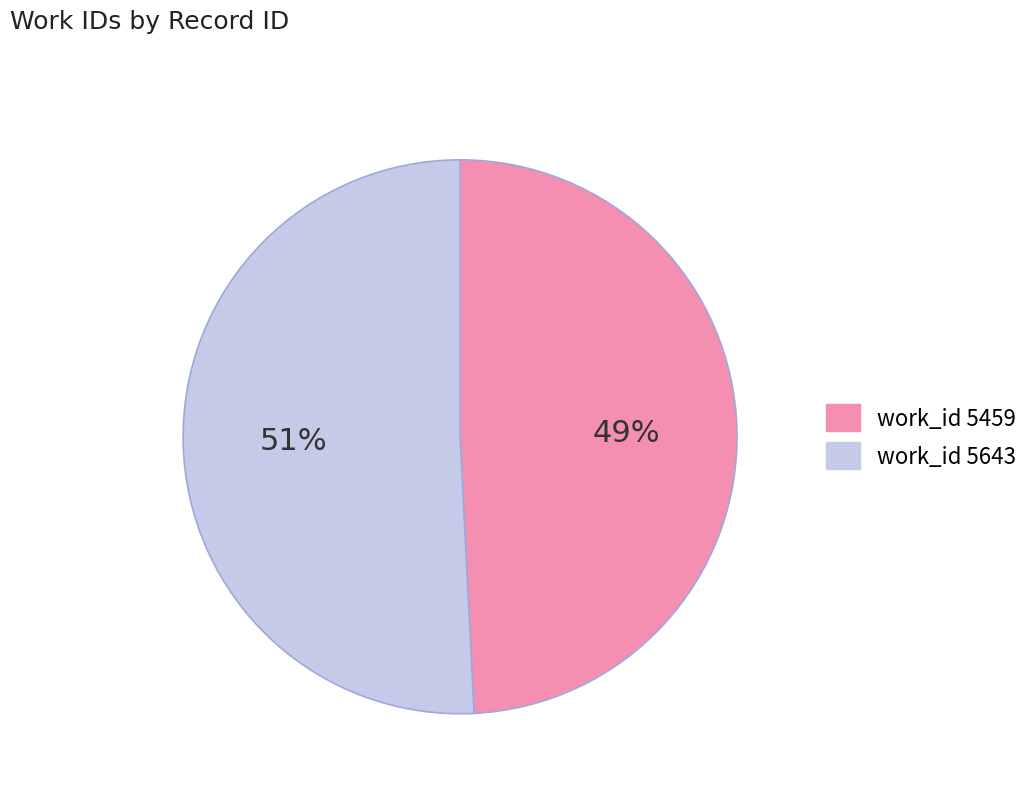

Is there a majority slice in this chart?

Yes